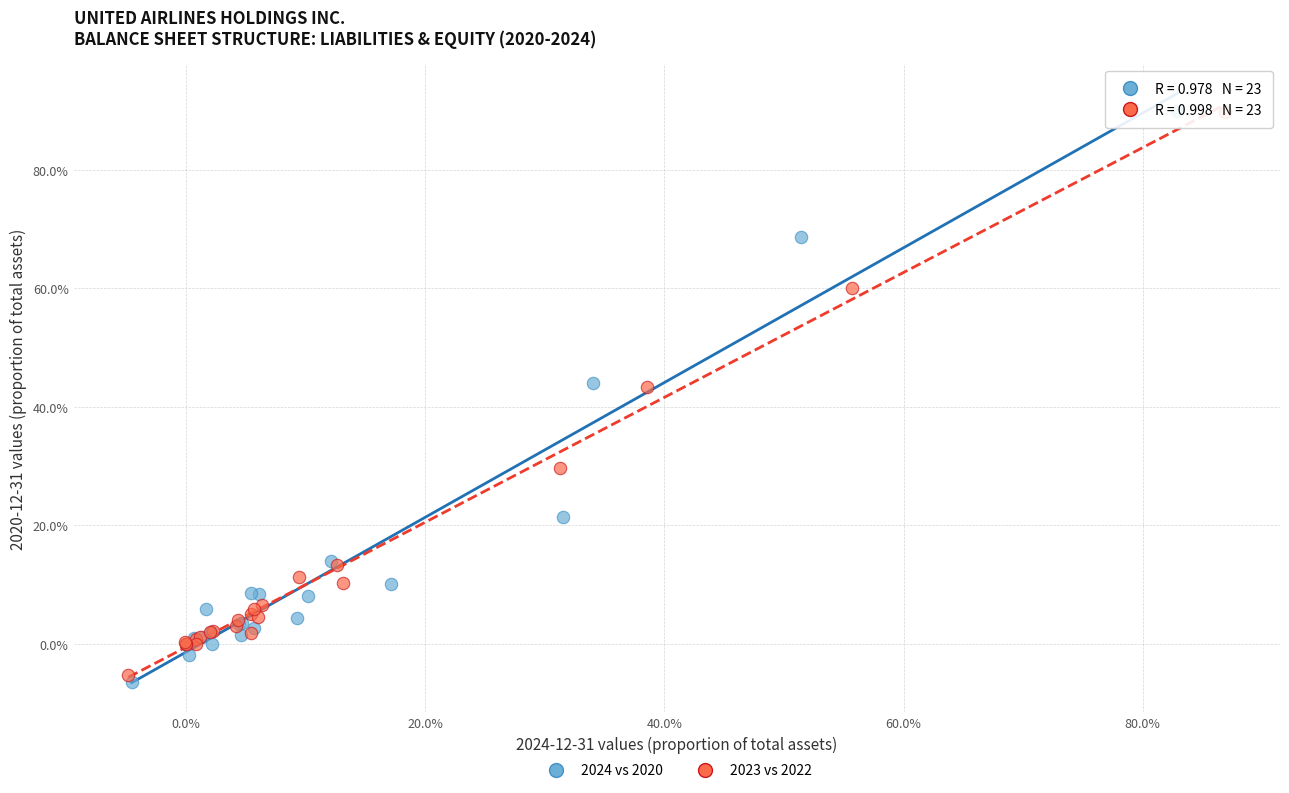

Which series contains the lowest Y value?

2024 vs 2020